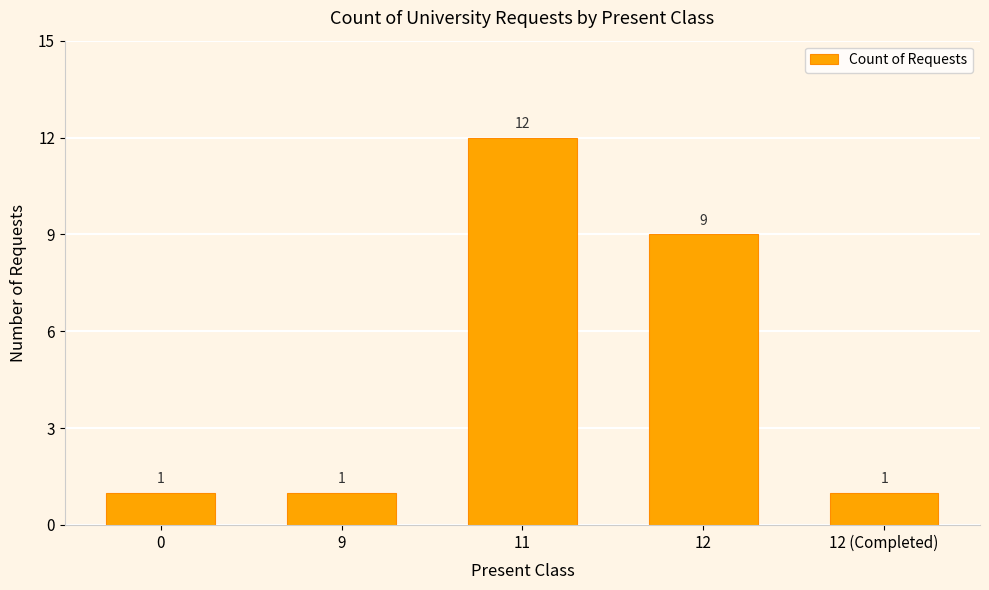

What is the label of the 5th bar from the left?

12 (Completed)